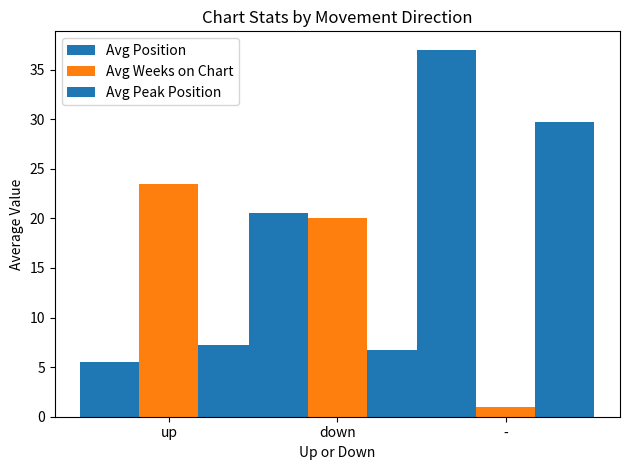

At which category does the chart reach its peak across all series?

-